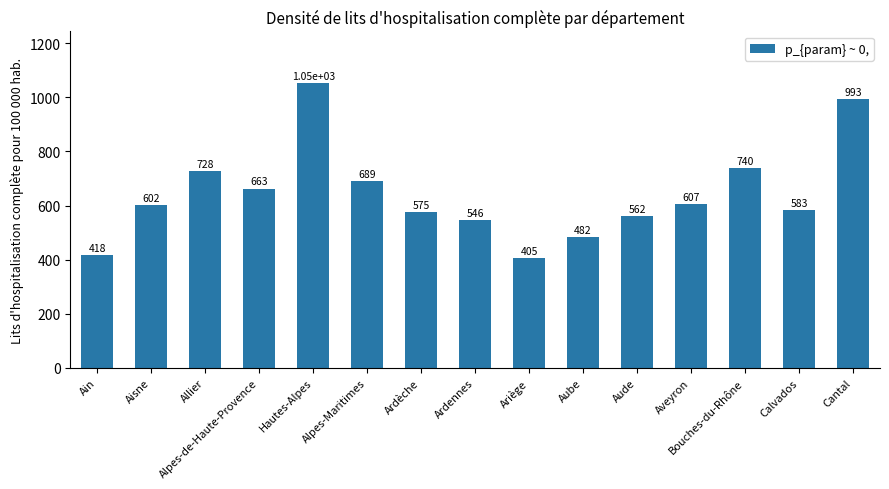

The chart shows a value of 482.2 at Aube. True or false?

True